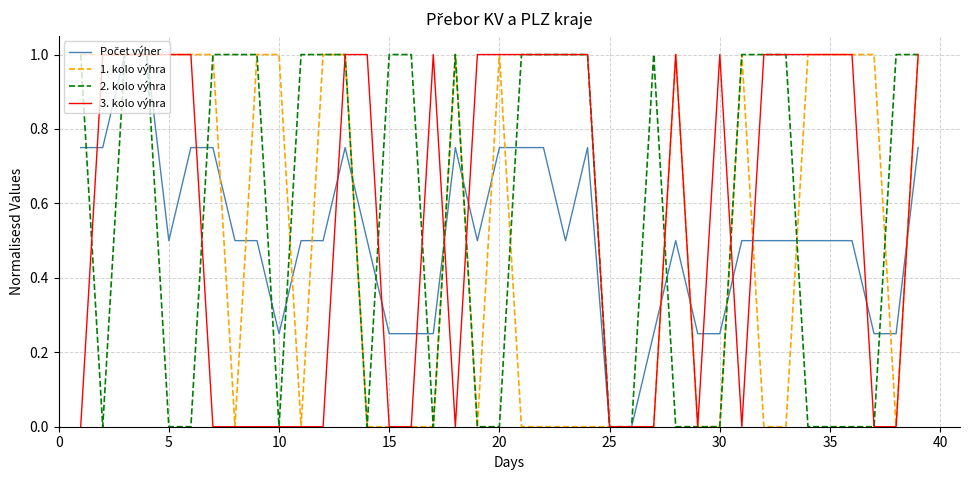

What is the greatest value displayed?

1.0